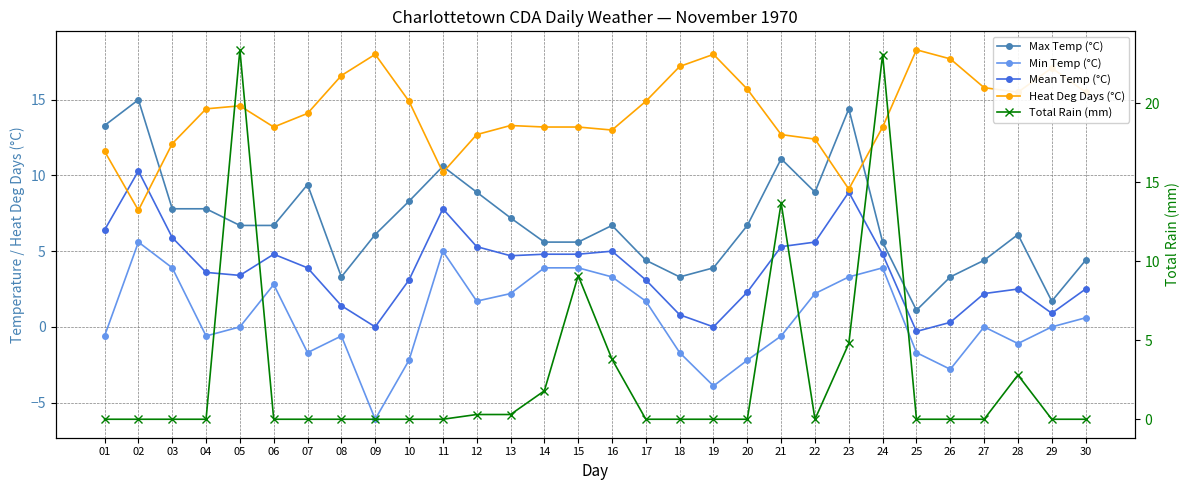

At 07, list the series in order from largest to smallest.

Heat Deg Days (°C), Max Temp (°C), Mean Temp (°C), Total Rain (mm), Min Temp (°C)